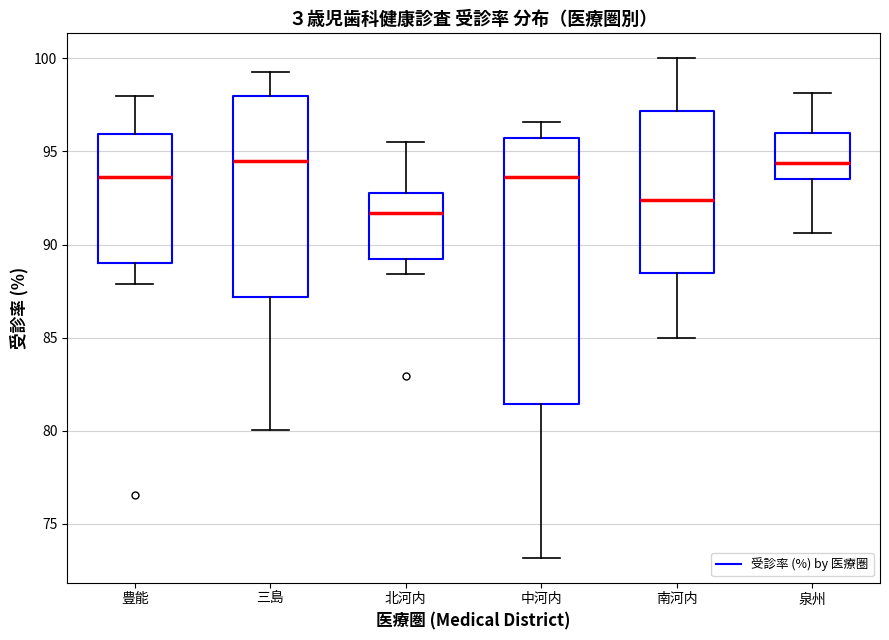

Reading left to right, read every box against the y-axis: the position of its median line, the range the box covers, and the ends of its whiskers. The values are not printed on the chart, so give them approximately, as read against the axis.

豊能: median 93.5, box 89.0 to 96.0, whiskers 88.0 to 98.0
三島: median 94.5, box 87.0 to 98.0, whiskers 80.0 to 99.5
北河内: median 91.5, box 89.0 to 93.0, whiskers 88.5 to 95.5
中河内: median 93.5, box 81.5 to 95.5, whiskers 73.0 to 96.5
南河内: median 92.5, box 88.5 to 97.0, whiskers 85.0 to 100.0
泉州: median 94.5, box 93.5 to 96.0, whiskers 90.5 to 98.0